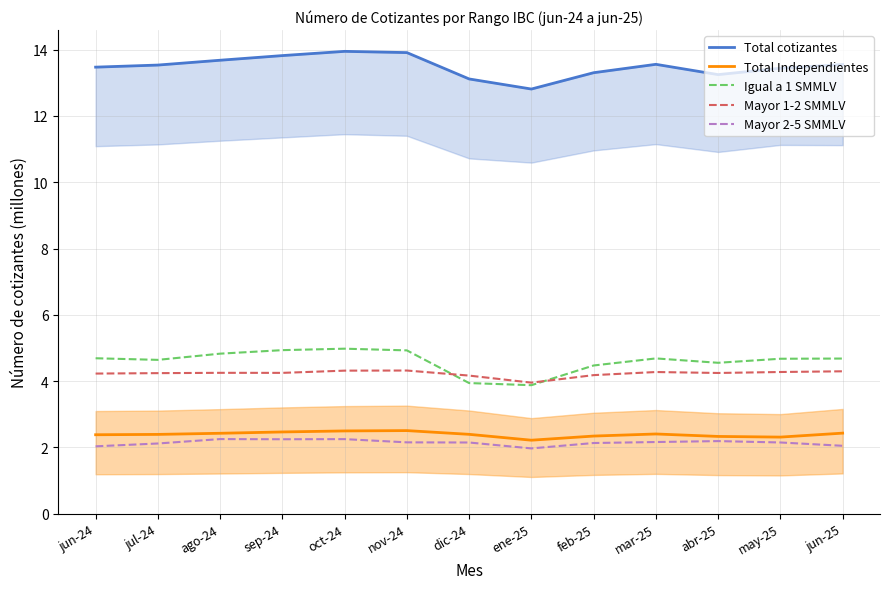

Which category has the lowest value in the Total Independientes series?

ene-25